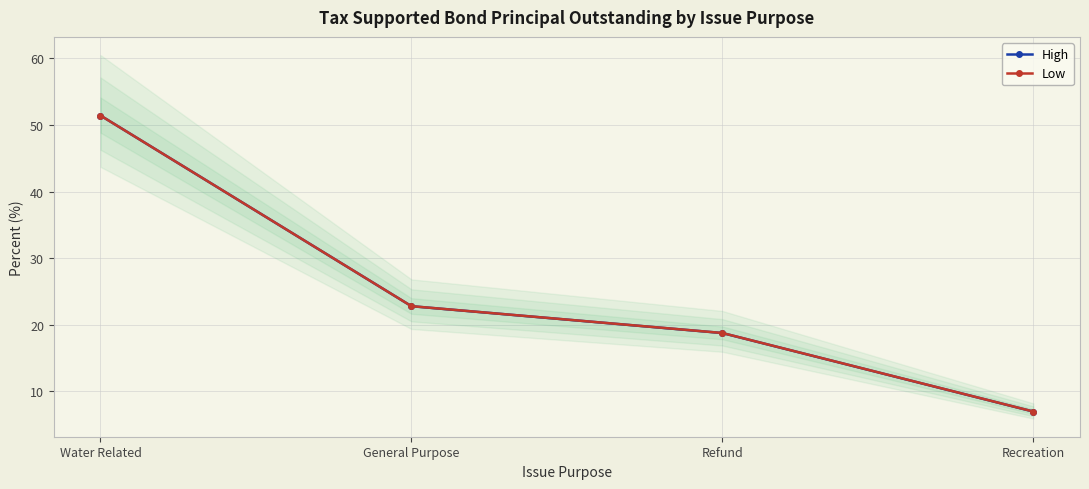

Count the number of categories in the chart.

4